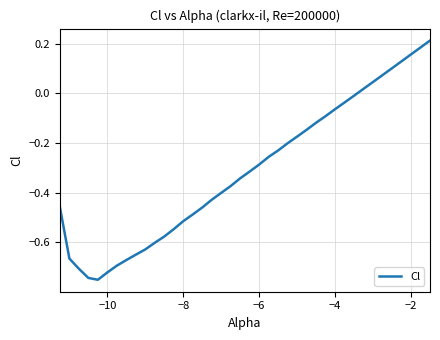

What is the difference between the maximum and minimum values?

1.0